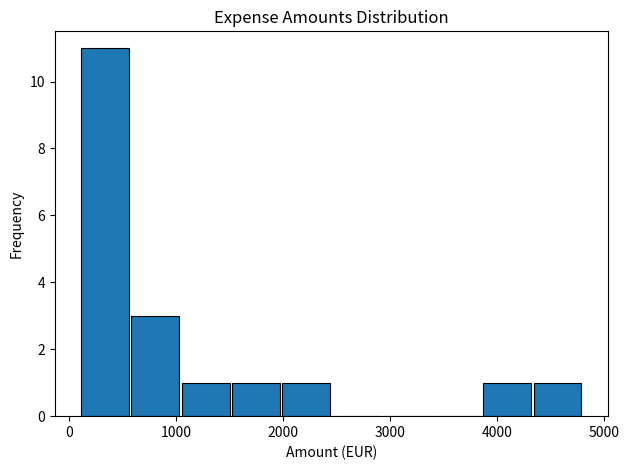

What is the height of the bar covering 1510 to 1980 on the x-axis? Neither the bar edges nor the heights are printed on the chart, so give them approximately, as read against the axes.

1